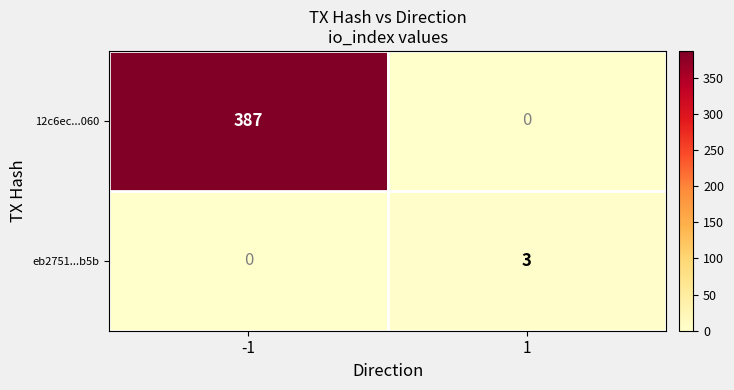

At -1, list the series in order from largest to smallest.

12c6ec...060, eb2751...b5b